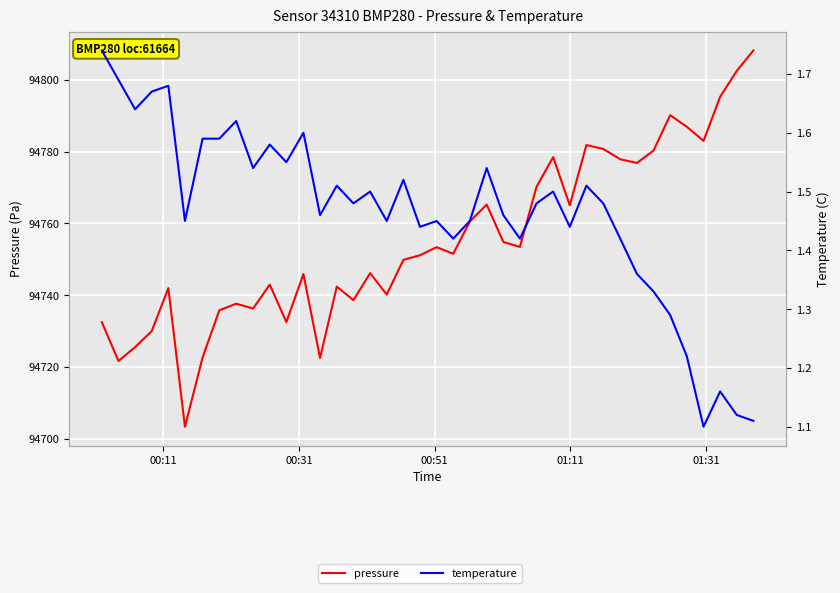

True or false: temperature has more than 1 points higher than both neighbors.

True